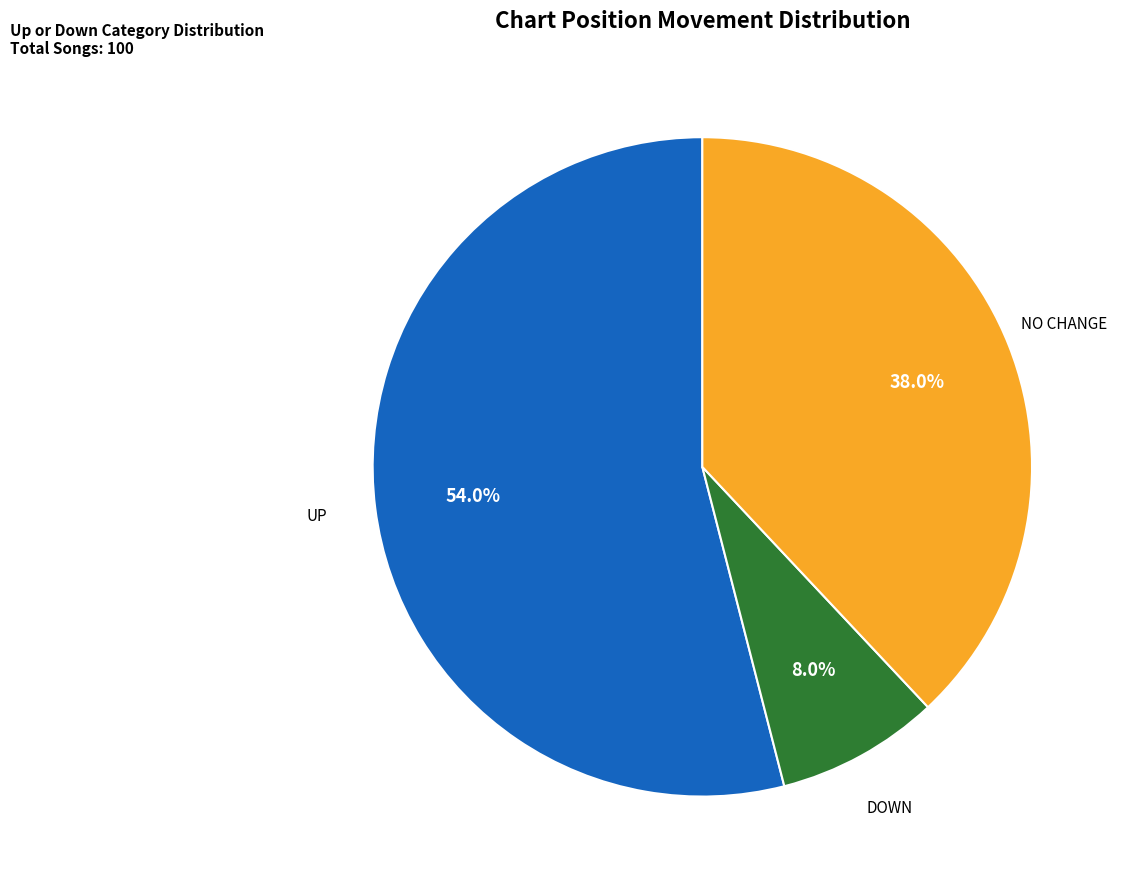

How many segments does this pie chart have?

3